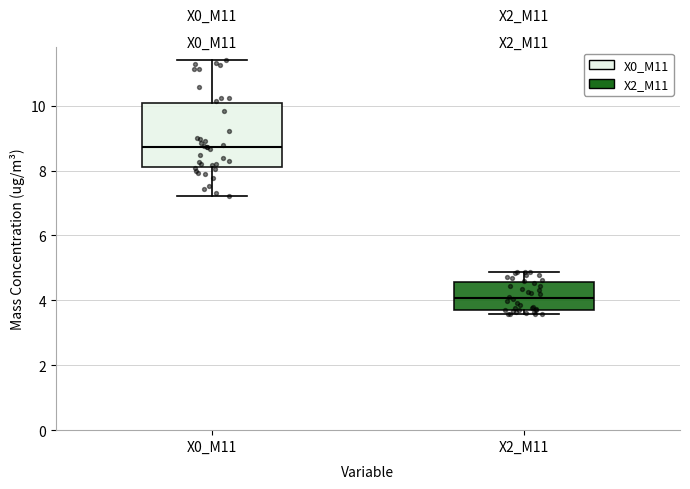

Which box has the highest median line?

X0_M11